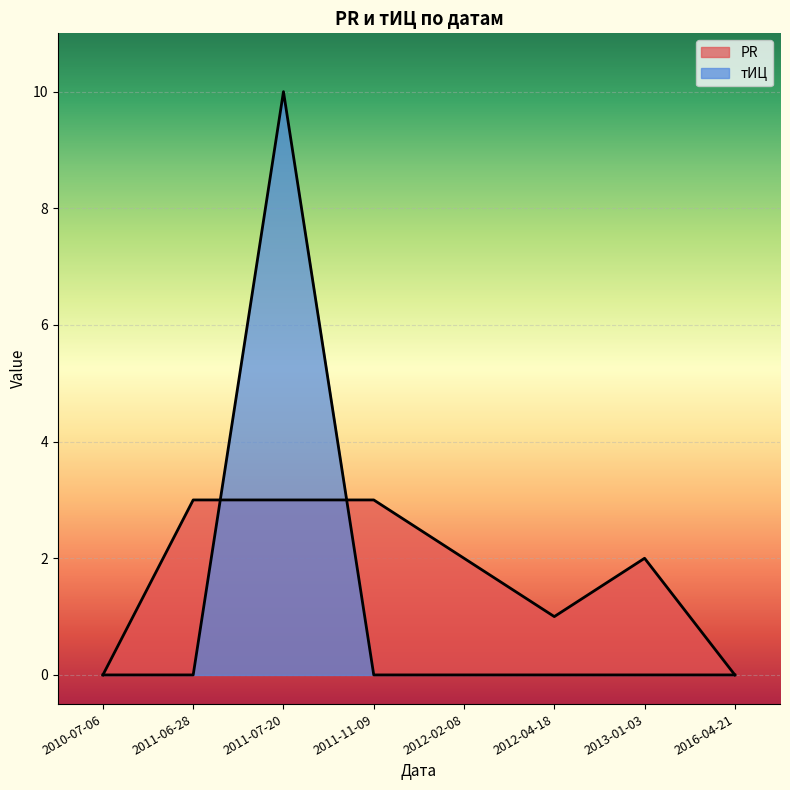

Count the number of data series in this chart.

2